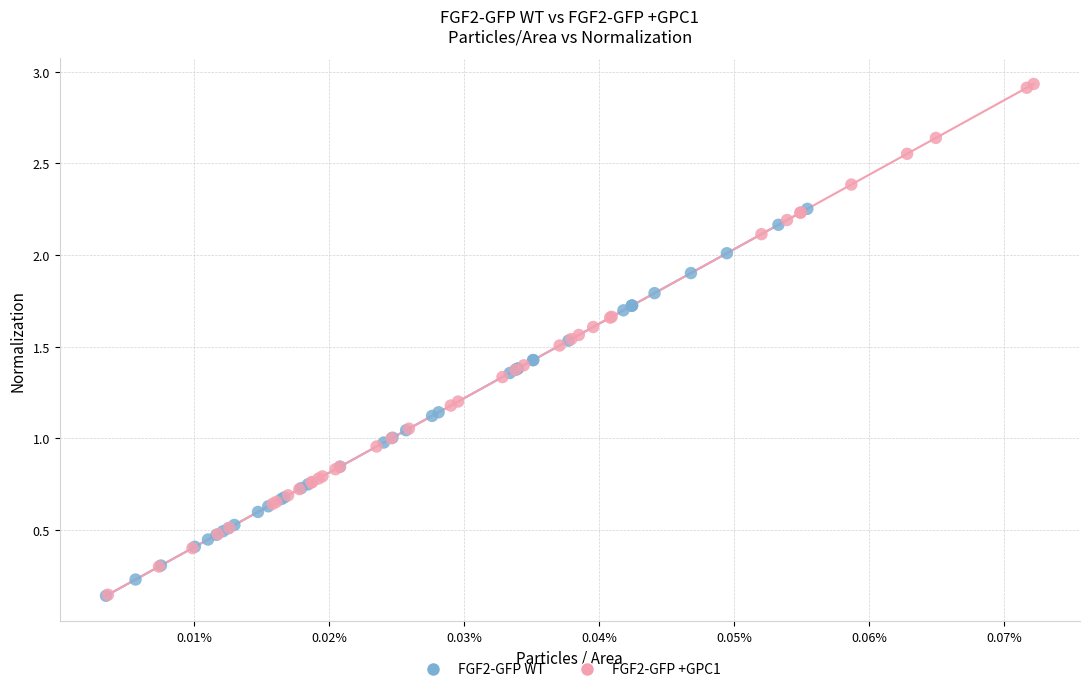

What are all the series names shown in the legend?

FGF2-GFP WT, FGF2-GFP +GPC1